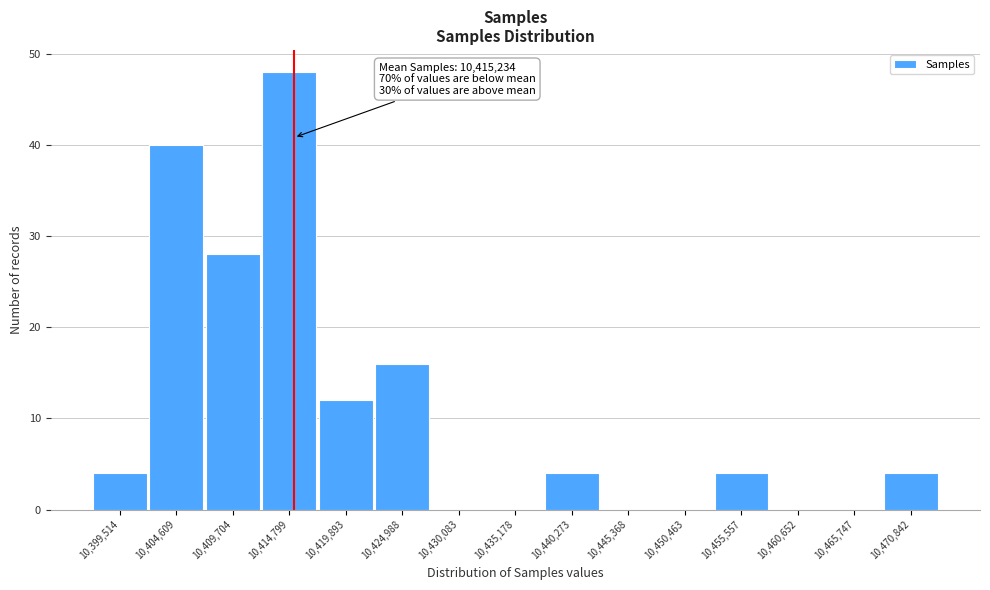

Over which range of the x-axis is the bar tallest?

10412000 to 10417000